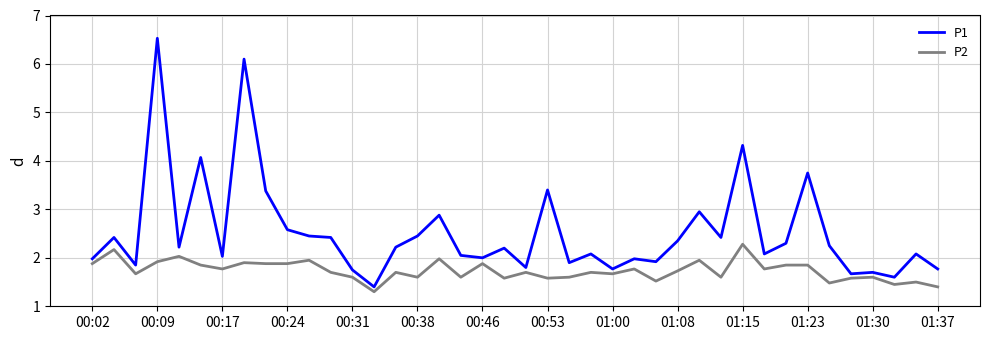

What is the difference between the maximum and minimum values in the P1 series?

5.1